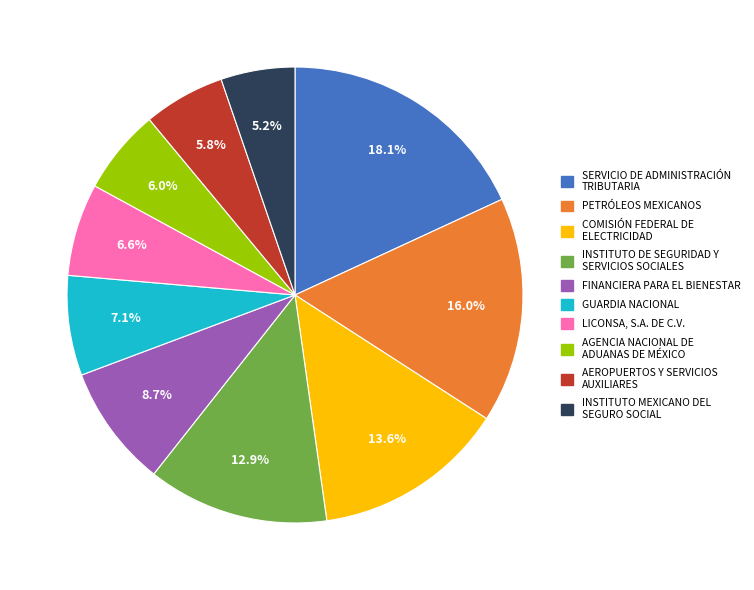

Is there any slice that represents more than half of the pie?

No